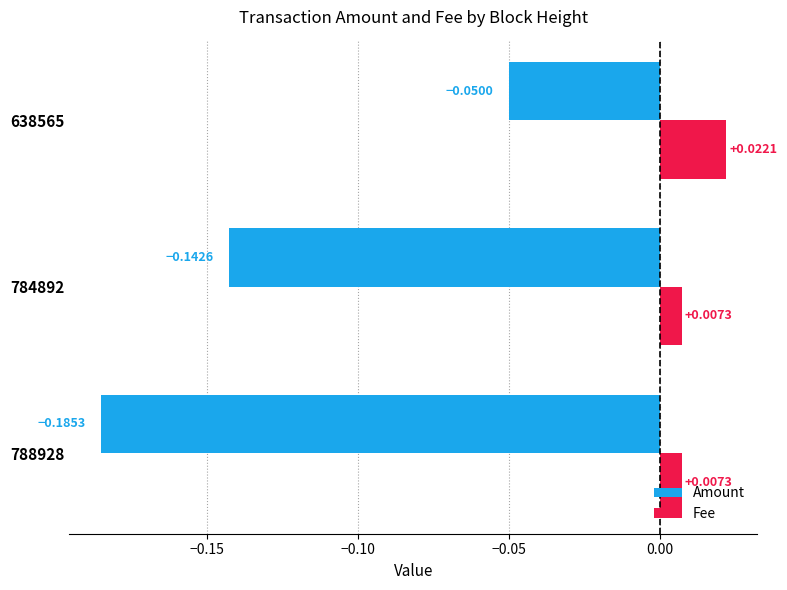

Which series has the widest spread of values?

Amount